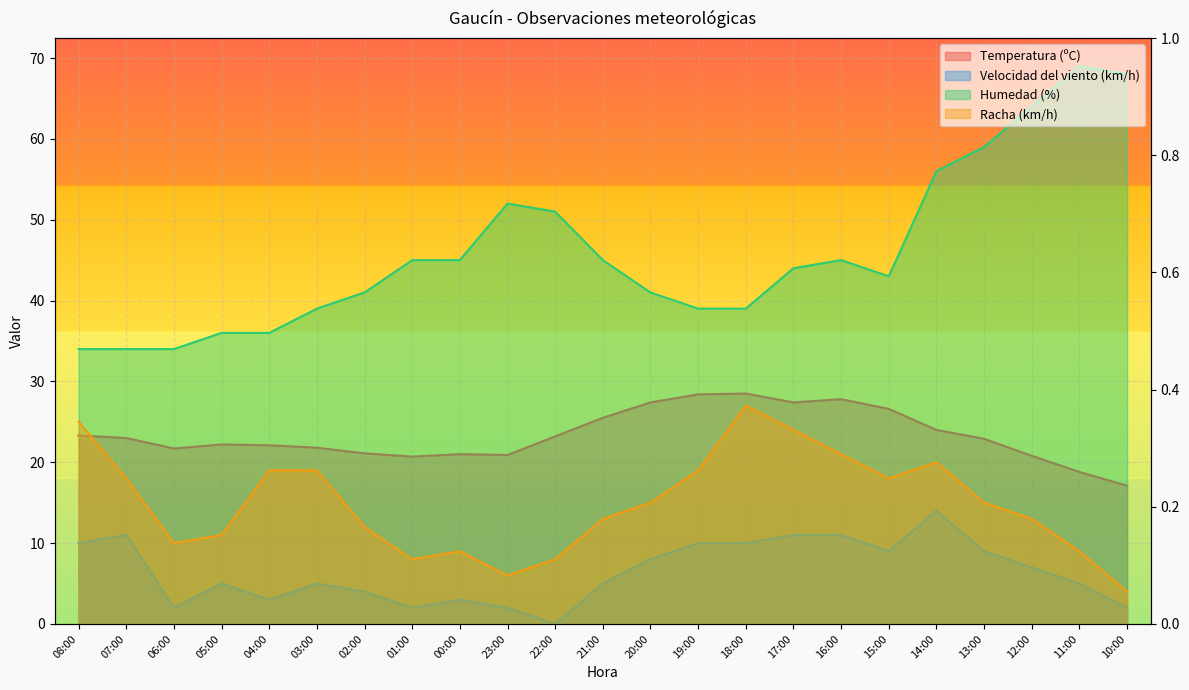

What position from the left is 22:00?

11